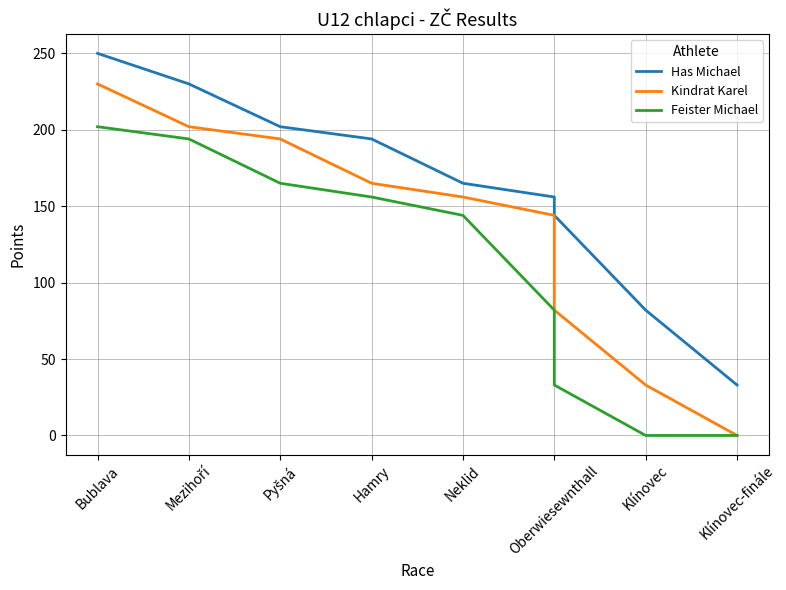

How many lines are shown in the chart?

3